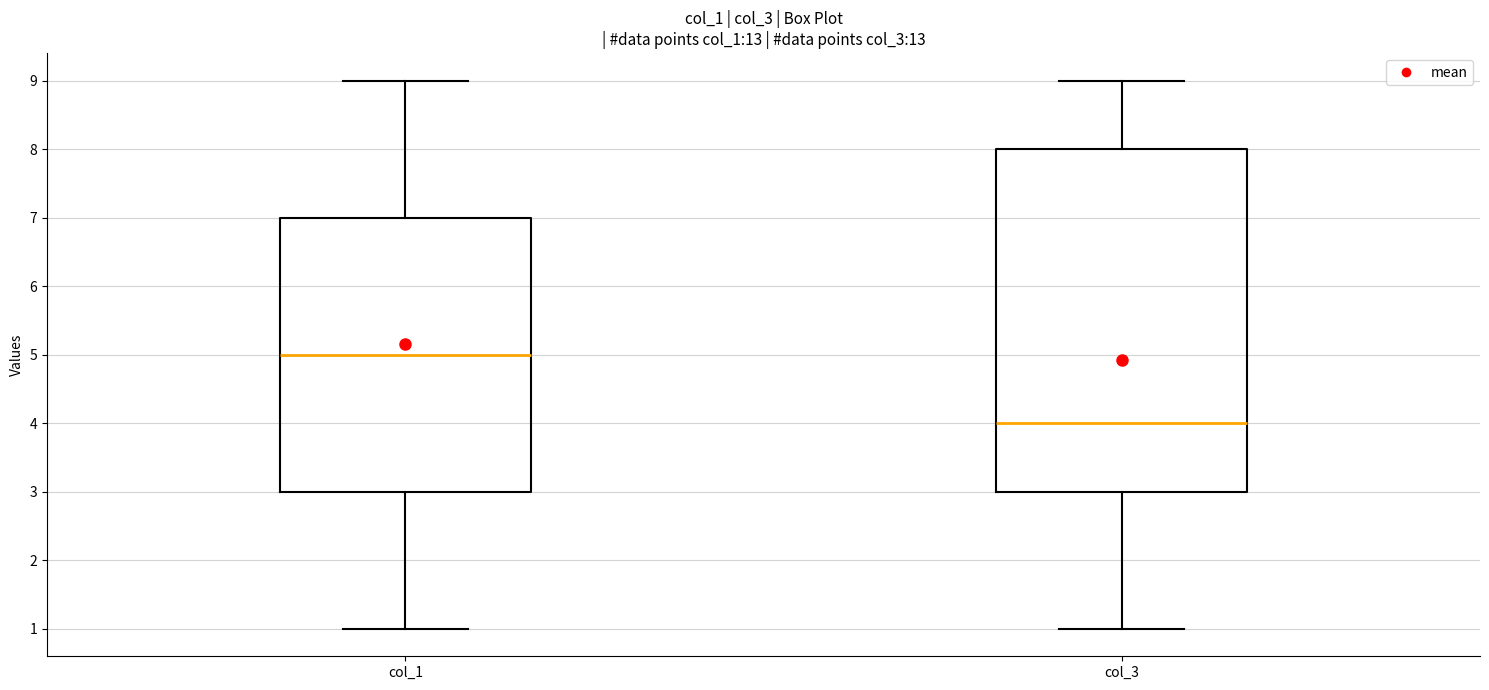

Where does the median line of the box for col_3 sit on the y-axis? The values are not printed on the chart, so give them approximately, as read against the axis.

4